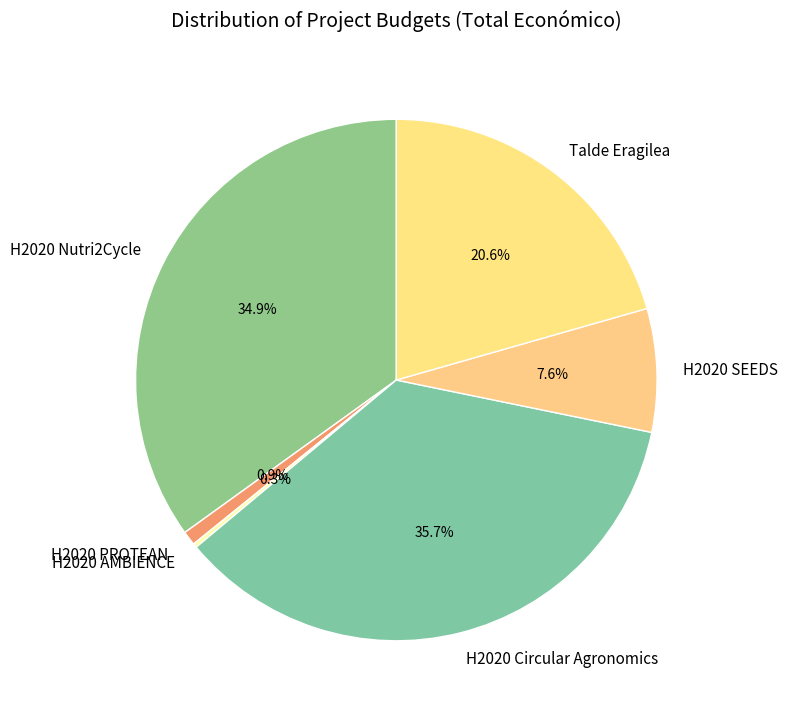

To the nearest percent, what percentage of the pie is Talde Eragilea?

21%